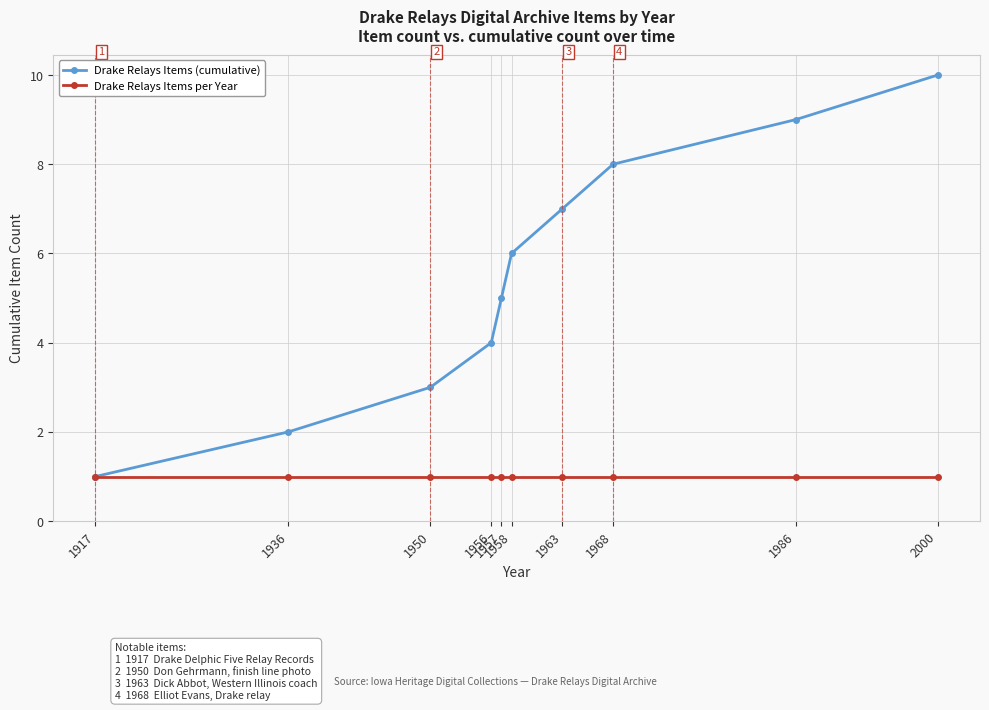

What are all the series names shown in the legend?

Drake Relays Items (cumulative), Drake Relays Items per Year